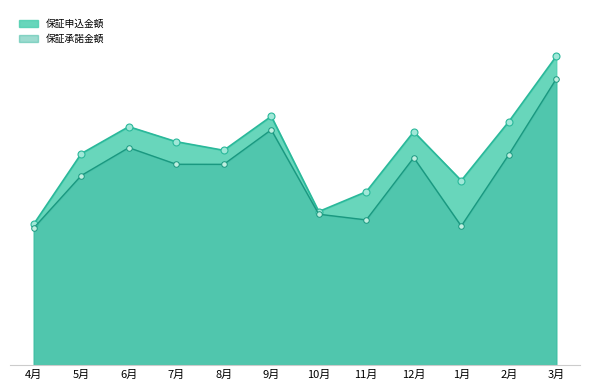

Which has a higher value, 4月 or 2月?

2月